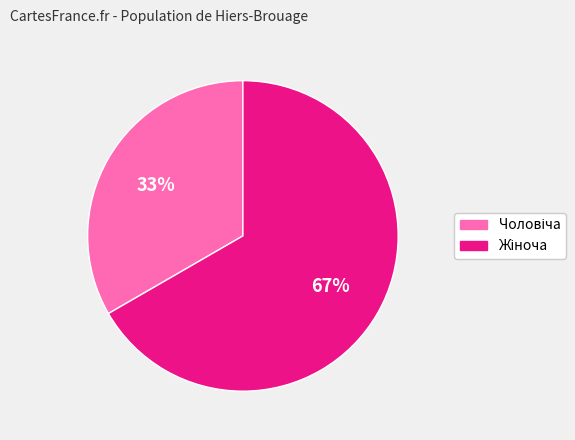

Is there a majority slice in this chart?

Yes